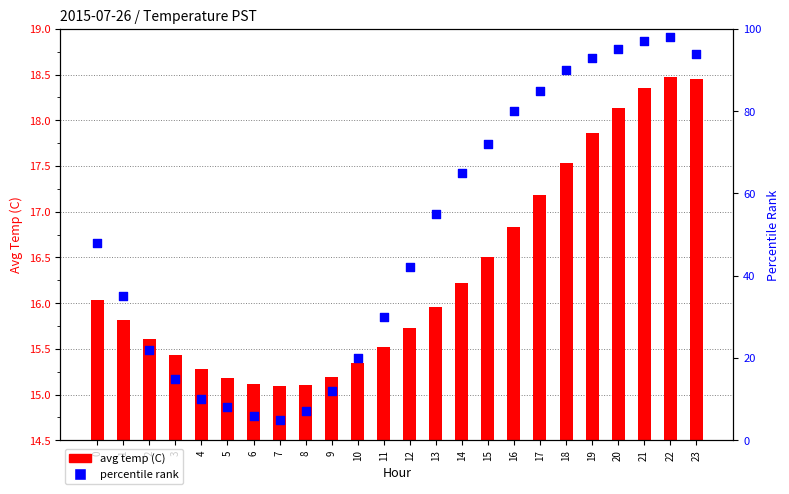

What is the total value across all series at 16?

96.8